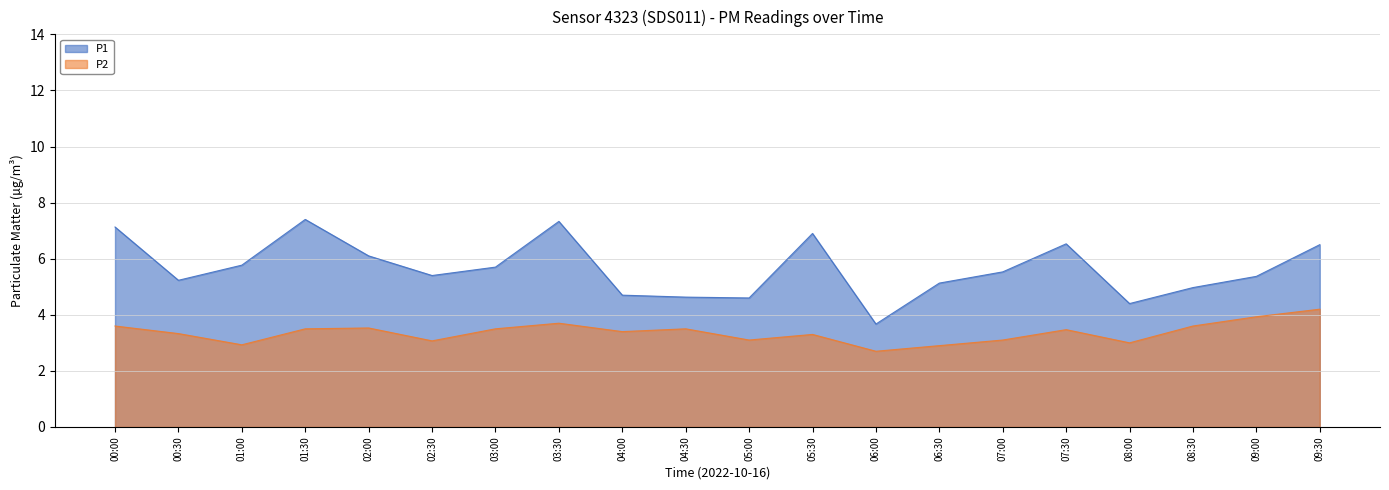

What is the highest value of the P1 series?

7.4